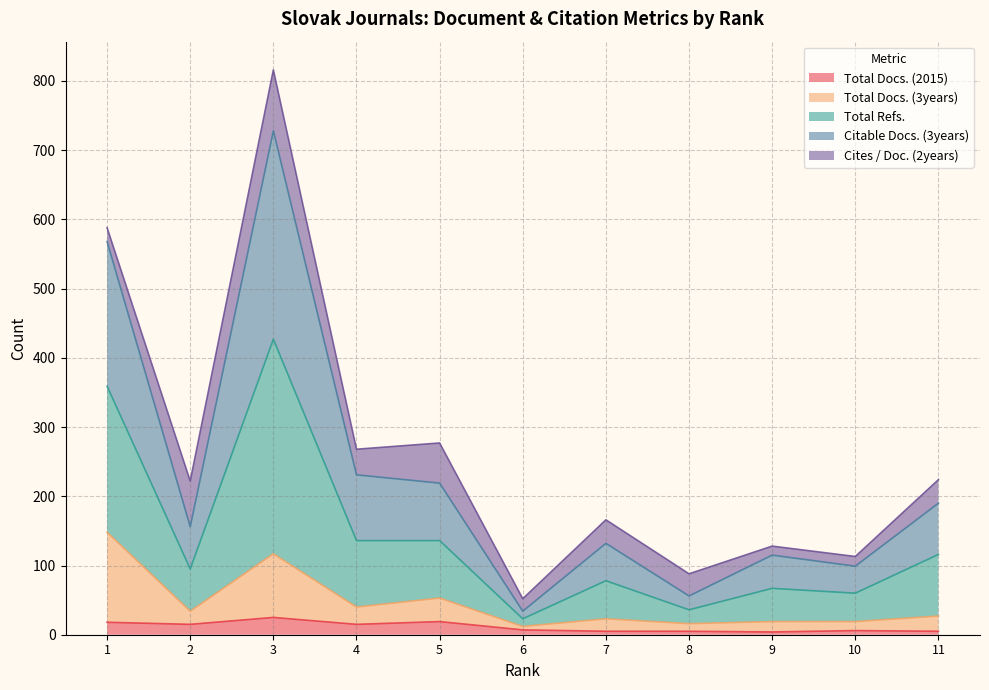

Which series has the largest total across all categories?

Total Refs.